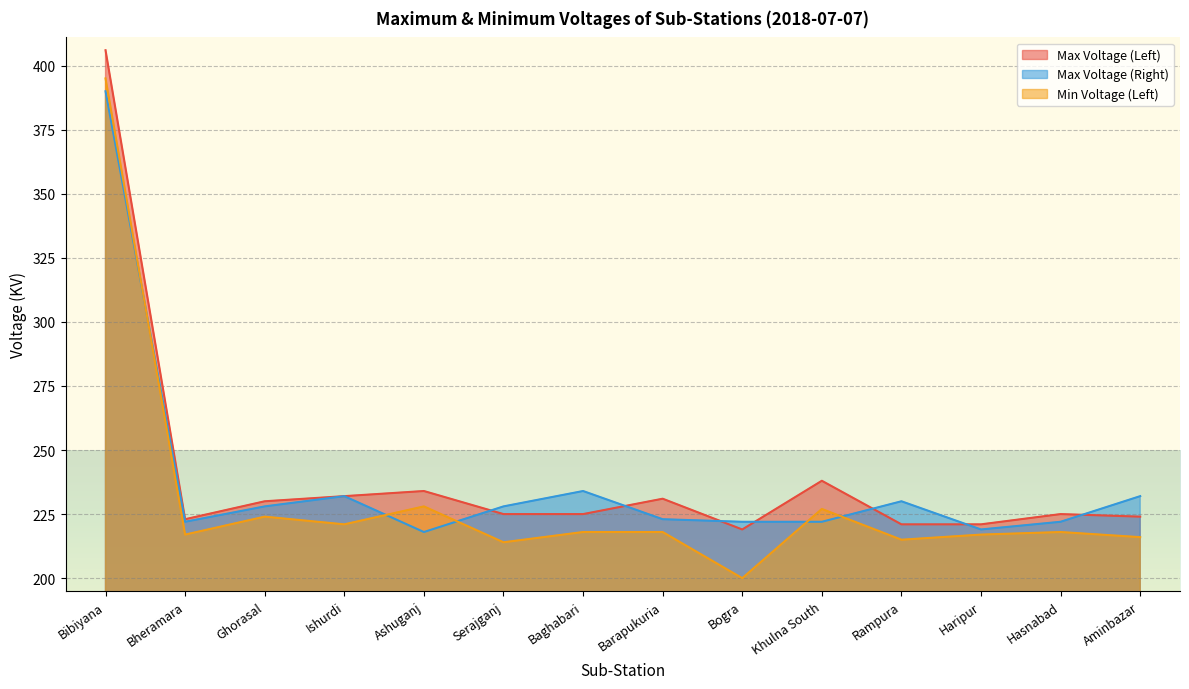

How many times do Min Voltage (Left) and Max Voltage (Right) cross each other?

5